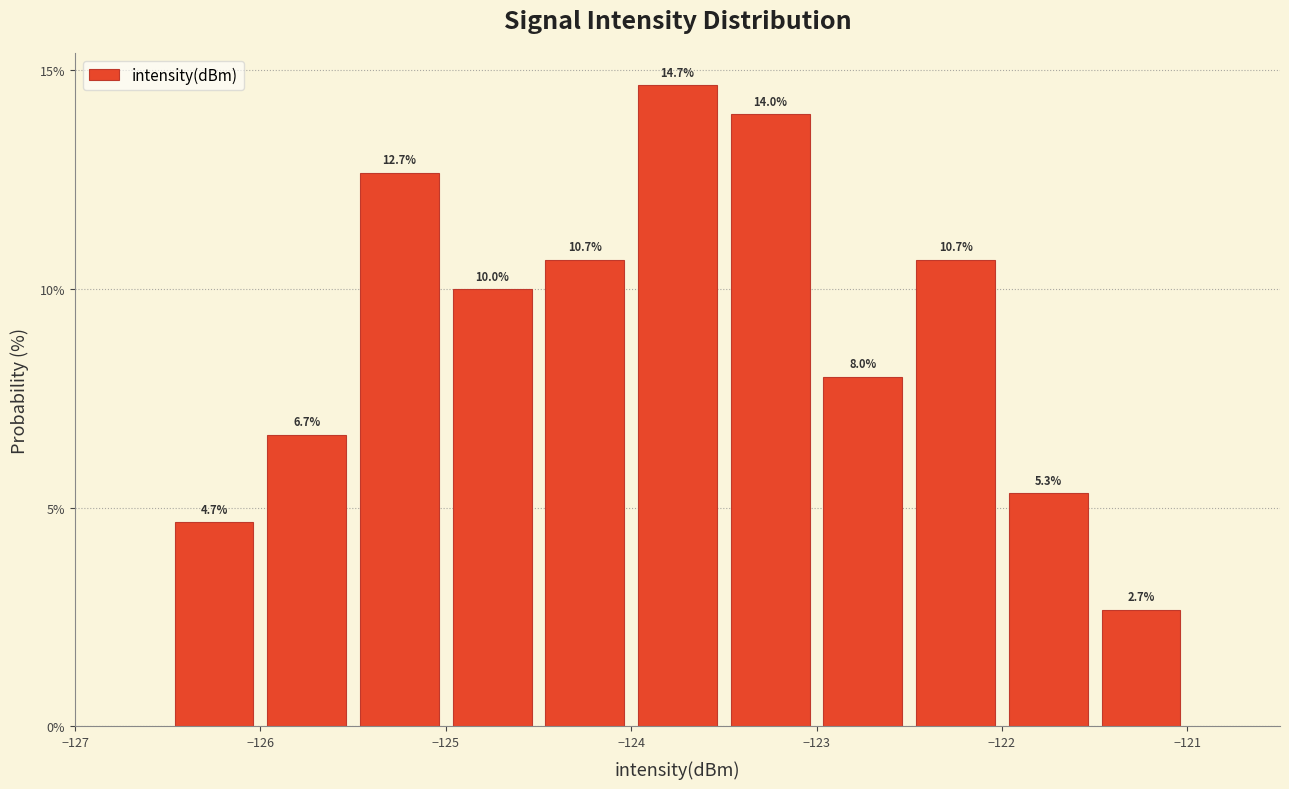

Reading left to right, list every bar in this chart as the range it spans on the x-axis followed by its height.

-126.5 to -126.0: 4.7
-126.0 to -125.5: 6.7
-125.5 to -125.0: 12.7
-125.0 to -124.5: 10.0
-124.5 to -124.0: 10.7
-124.0 to -123.5: 14.7
-123.5 to -123.0: 14.0
-123.0 to -122.5: 8.0
-122.5 to -122.0: 10.7
-122.0 to -121.5: 5.3
-121.5 to -121.0: 2.7